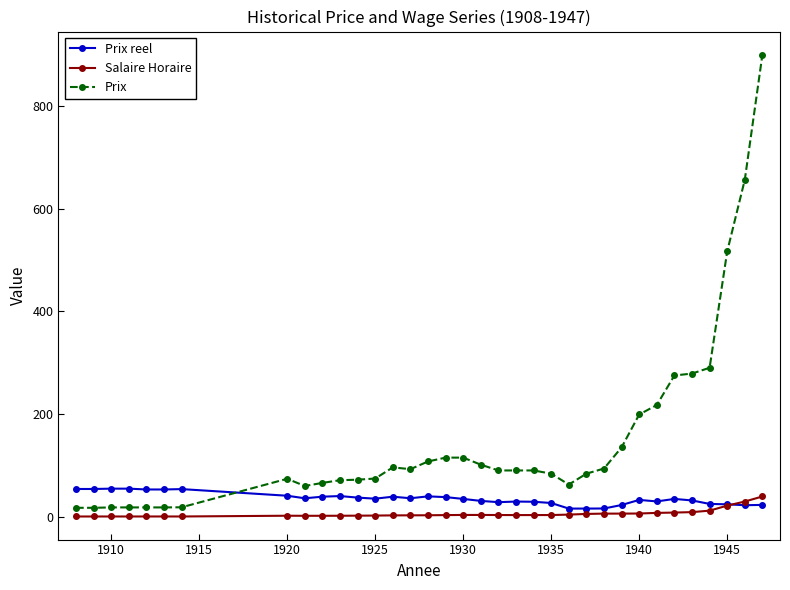

Rank the series by their average value, from lowest to highest.

Salaire Horaire, Prix reel, Prix